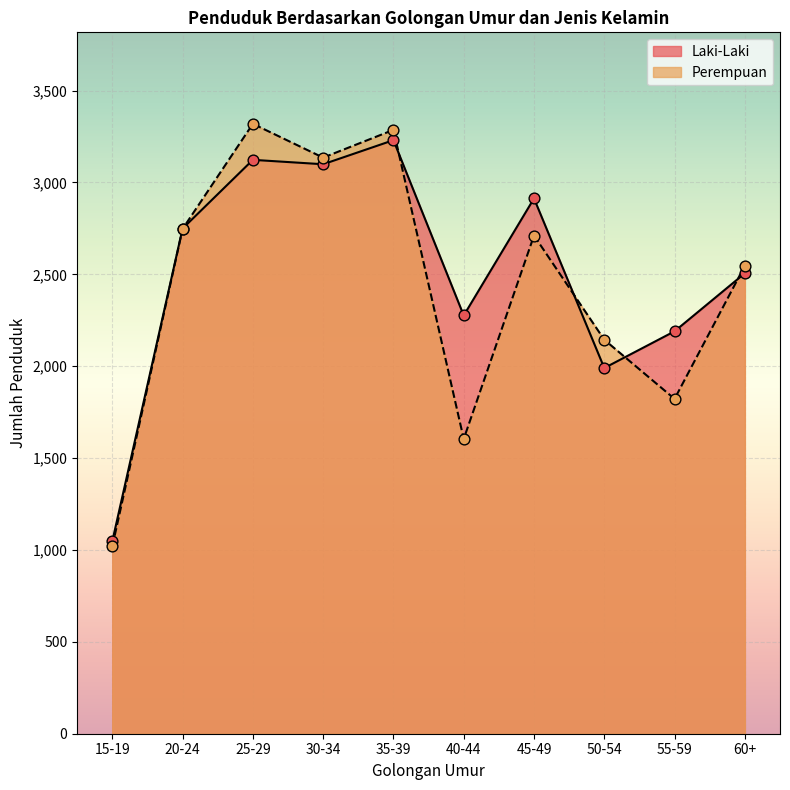

Which series reaches the maximum Y coordinate?

Perempuan